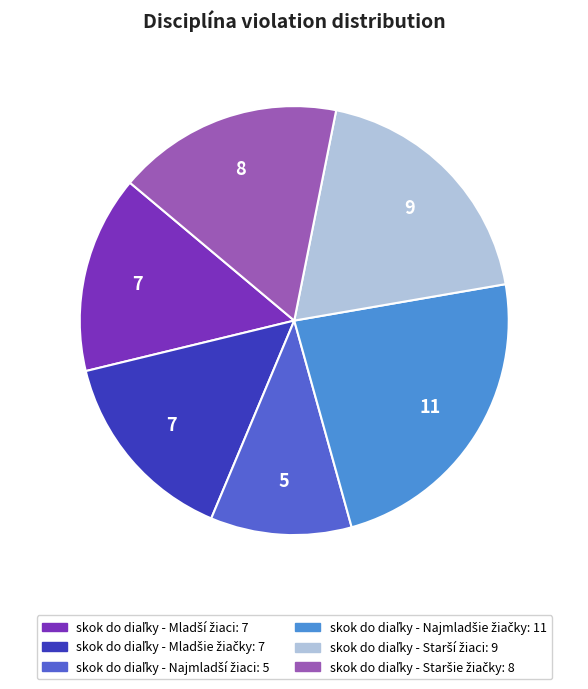

How many slices are in this pie chart?

6